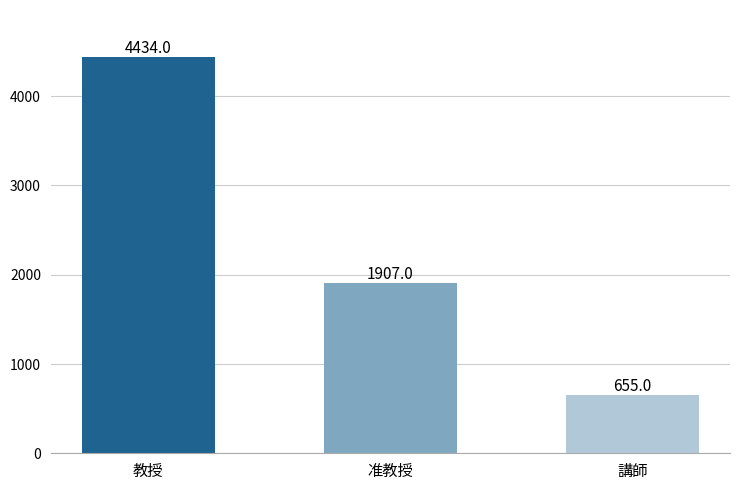

Rank the categories by value from lowest to highest.

講師, 准教授, 教授